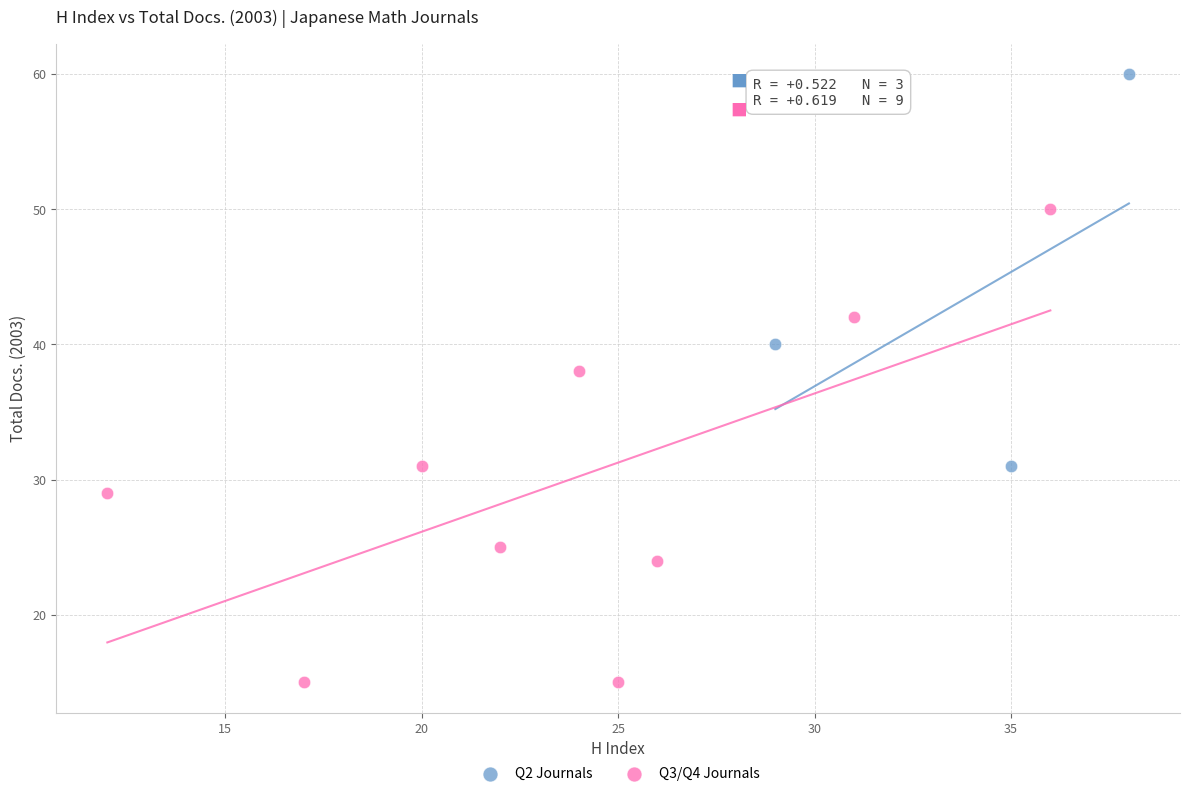

Which series contains the lowest Y value?

Q3/Q4 Journals